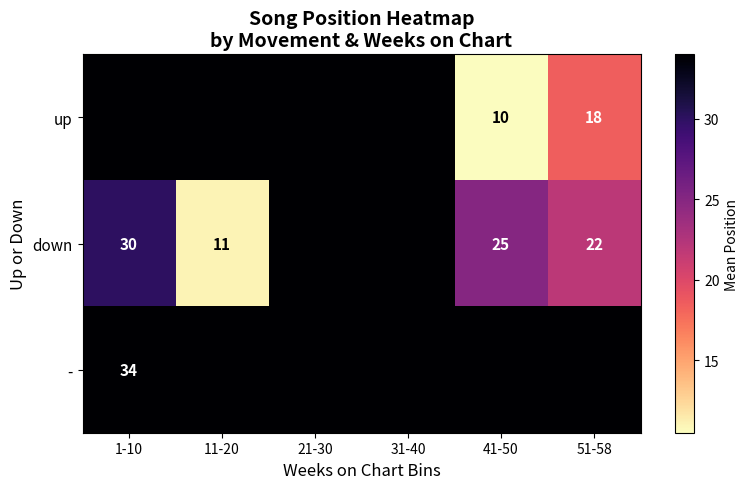

The down series shows 22 at 51-58. True or false?

True